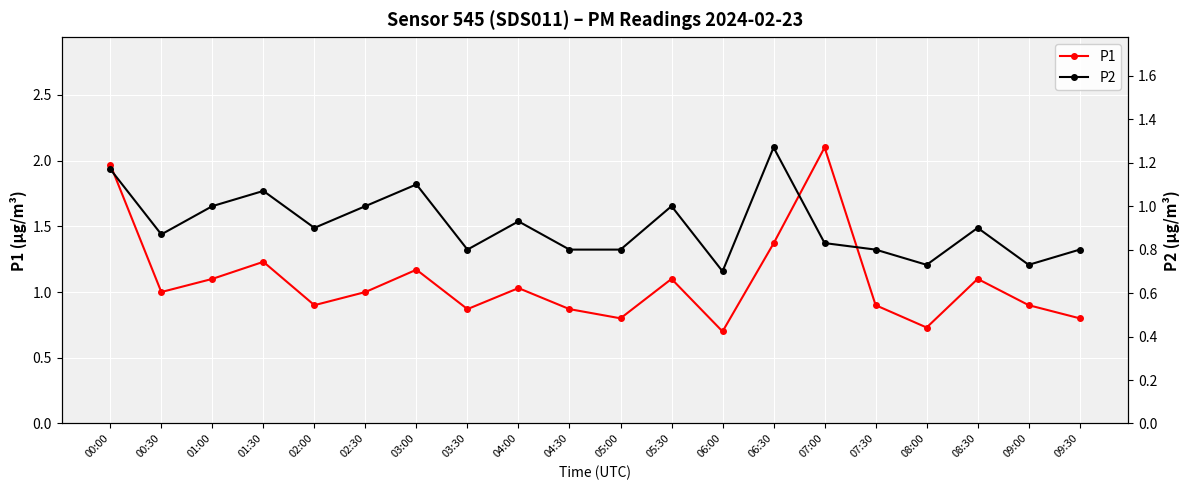

Is it true that P1 equals 0.4 at 09:00?

False